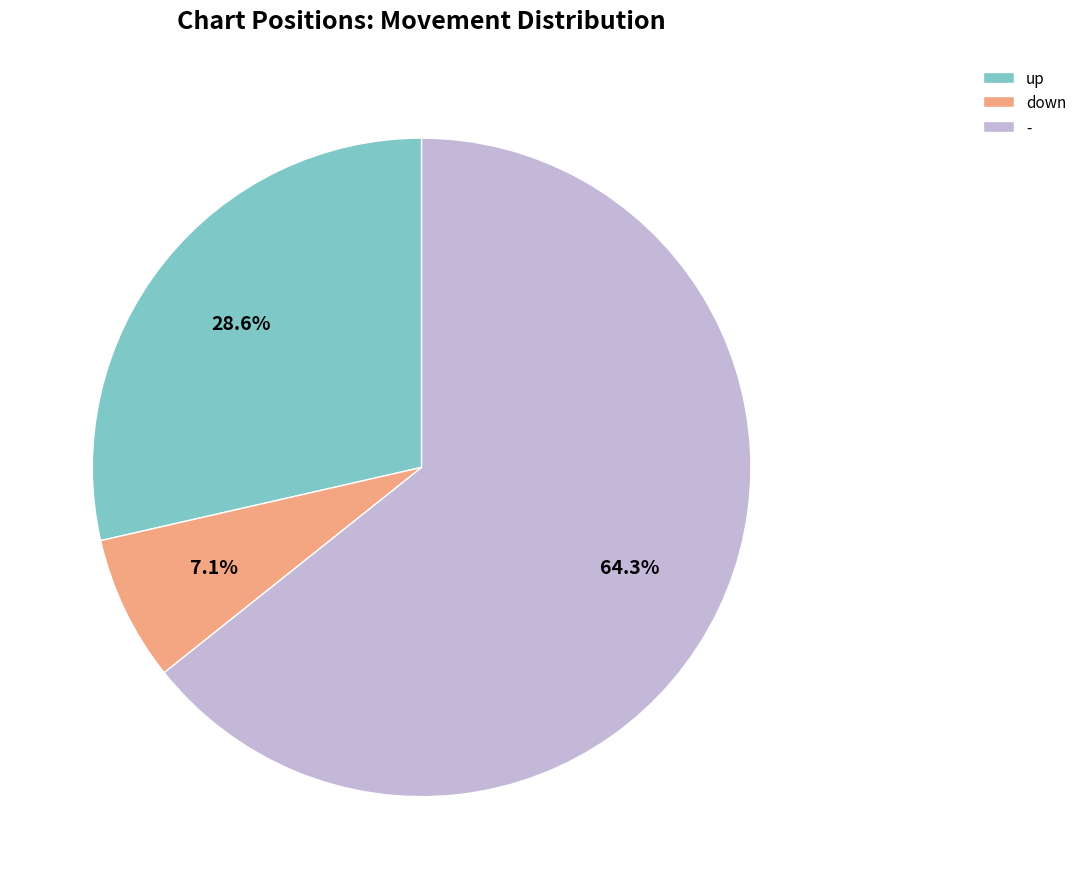

Between down and -, which is larger?

-